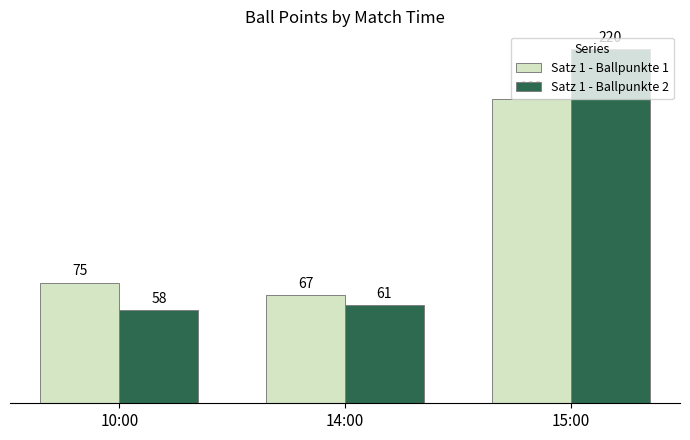

What is the total value across all series at 10:00?

133